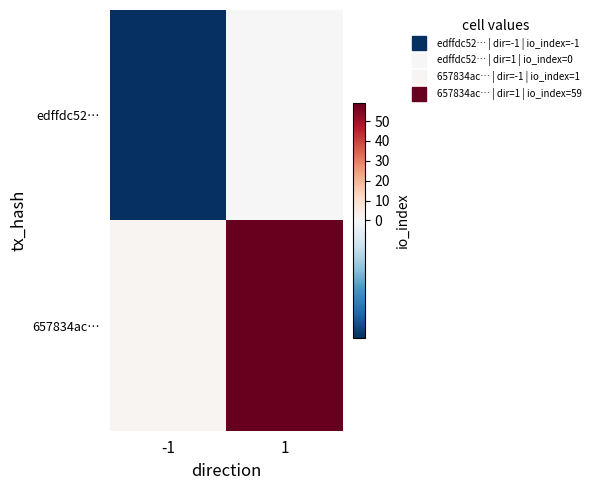

At which category does the chart reach its peak across all series?

1